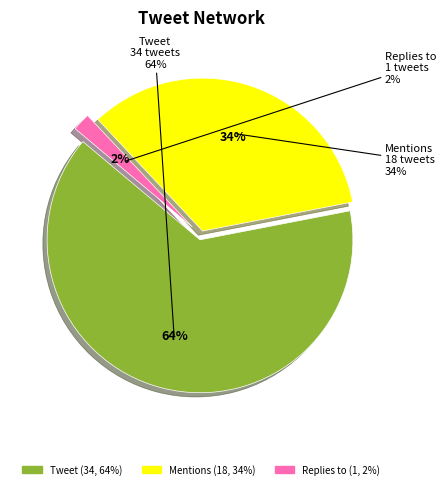

Combined, do Mentions and Tweet account for over 50%?

Yes